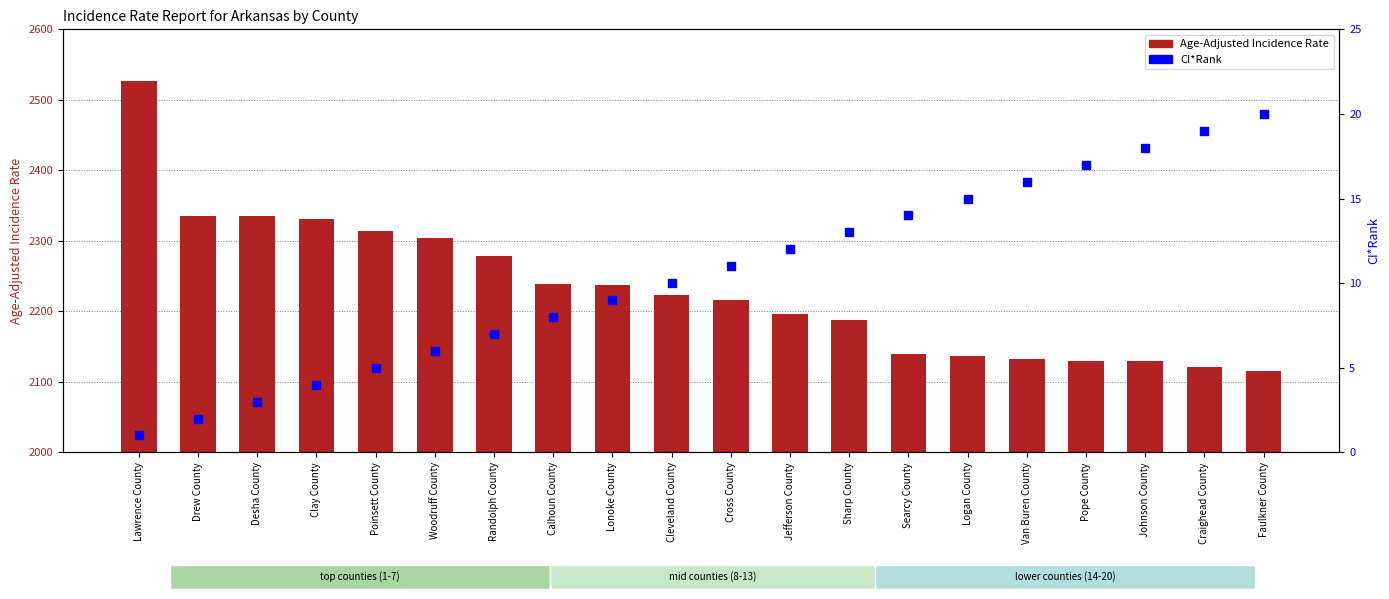

Which series has the largest total across all categories?

Age-Adjusted Incidence Rate